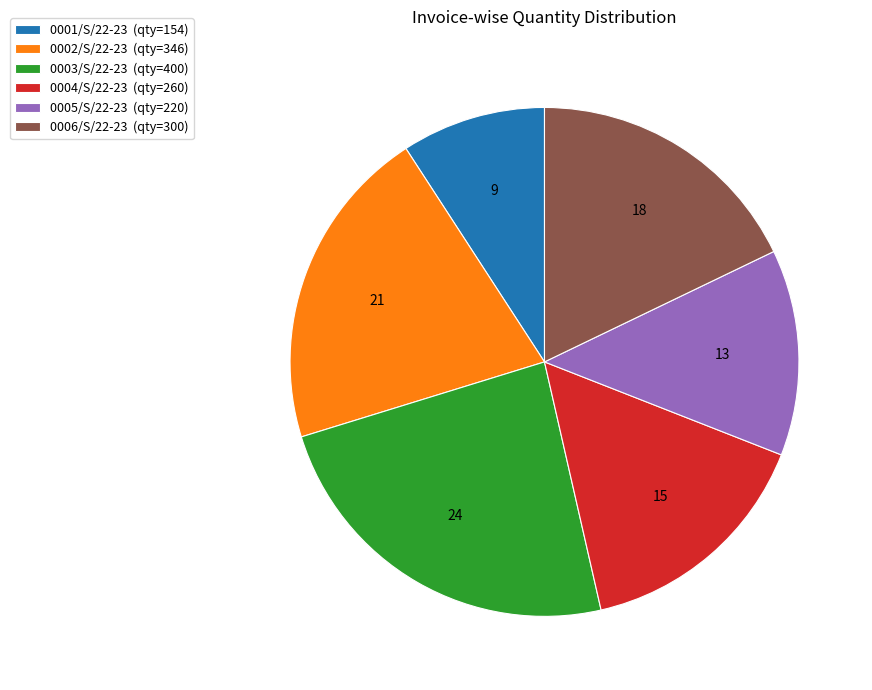

Combined, do 0005/S/22-23 (qty=220) and 0002/S/22-23 (qty=346) account for over 50%?

No